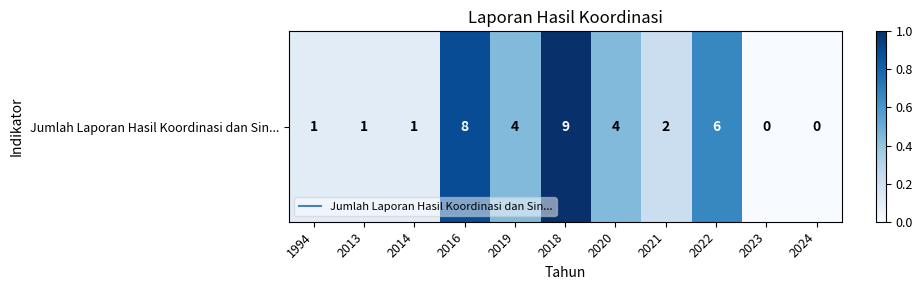

At which category does the chart reach its minimum across all series?

2023